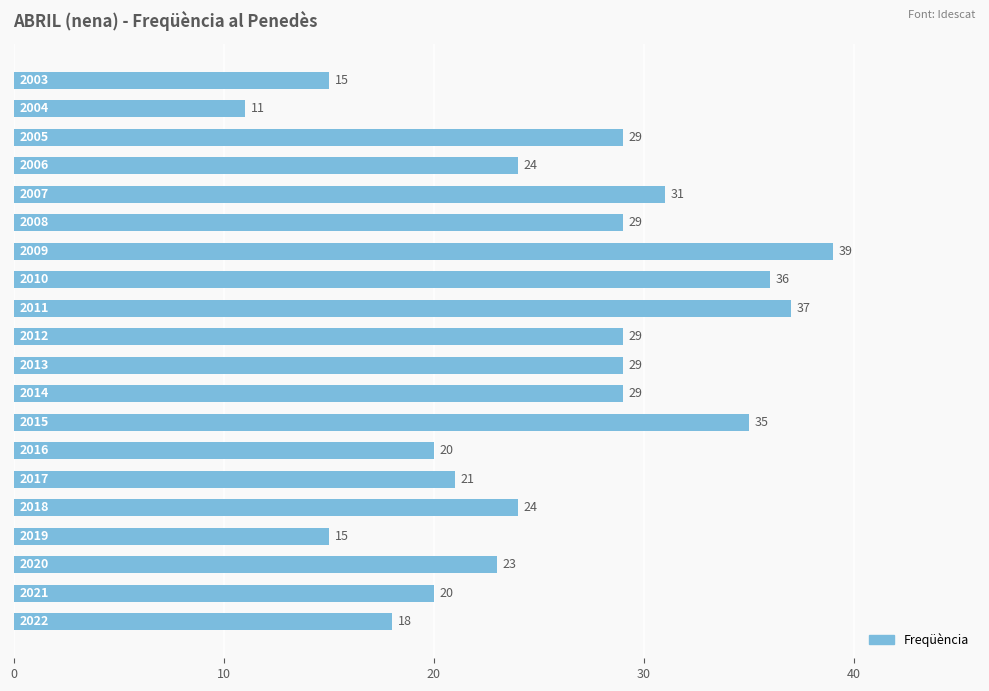

What is the greatest value displayed?

39